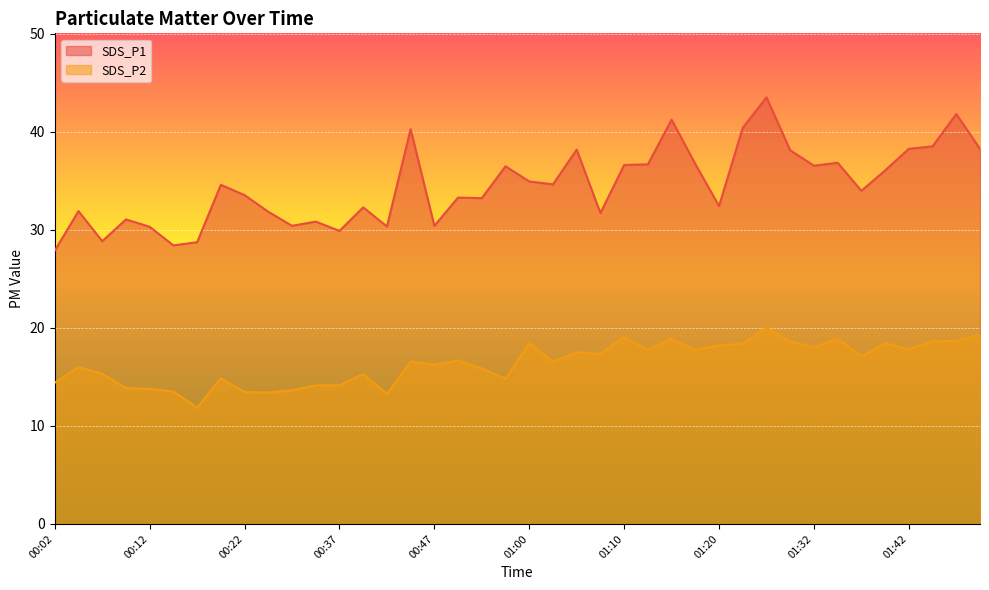

Which series has the largest range (max minus min)?

SDS_P1